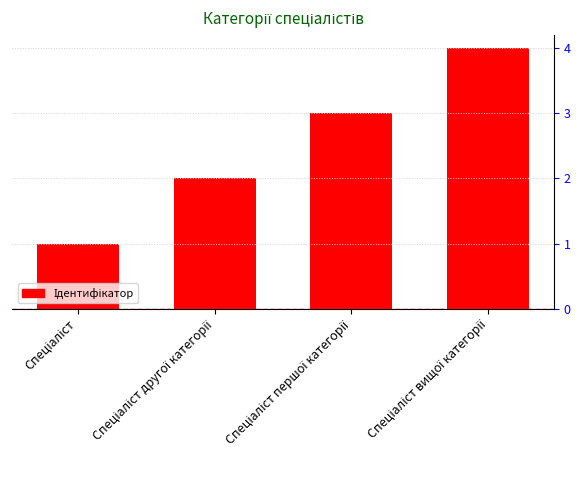

What is the difference between the maximum and minimum values?

3